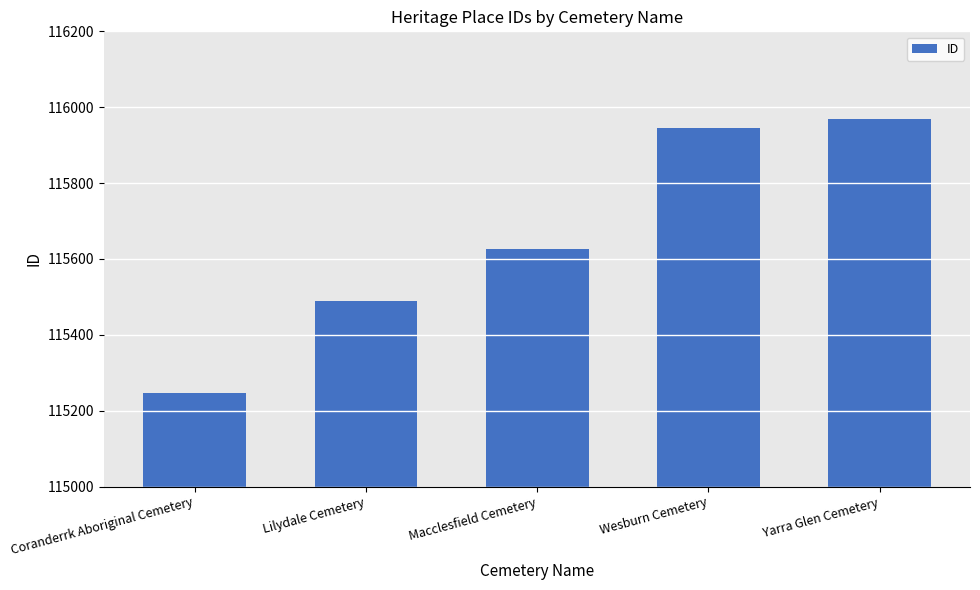

Reading left to right, list all the values displayed in this chart.

115247	115488	115627	115945	115970